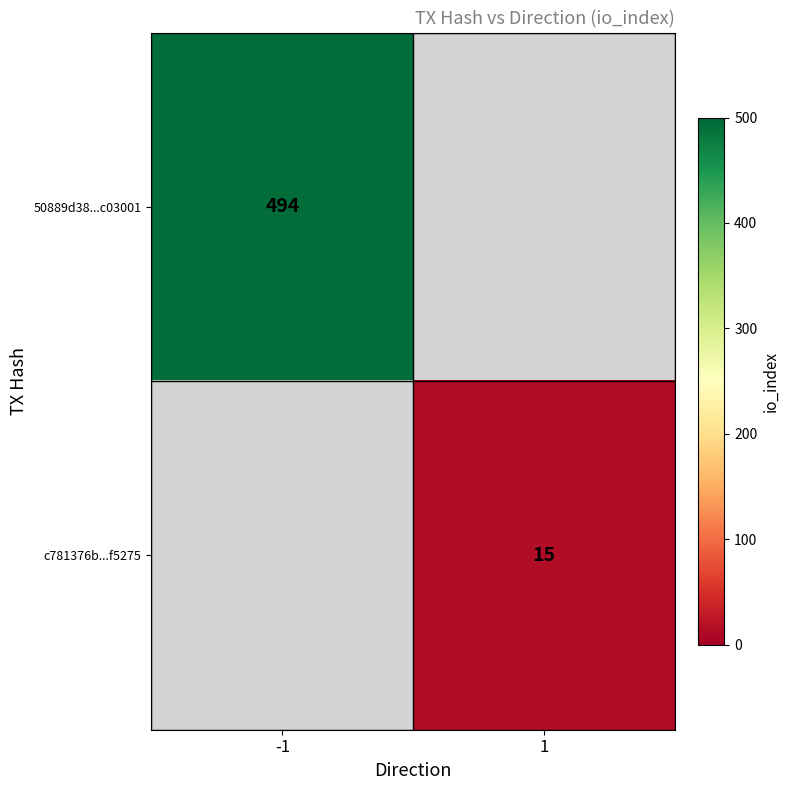

Is it true that 50889d38...c03001 equals 494 at -1?

True